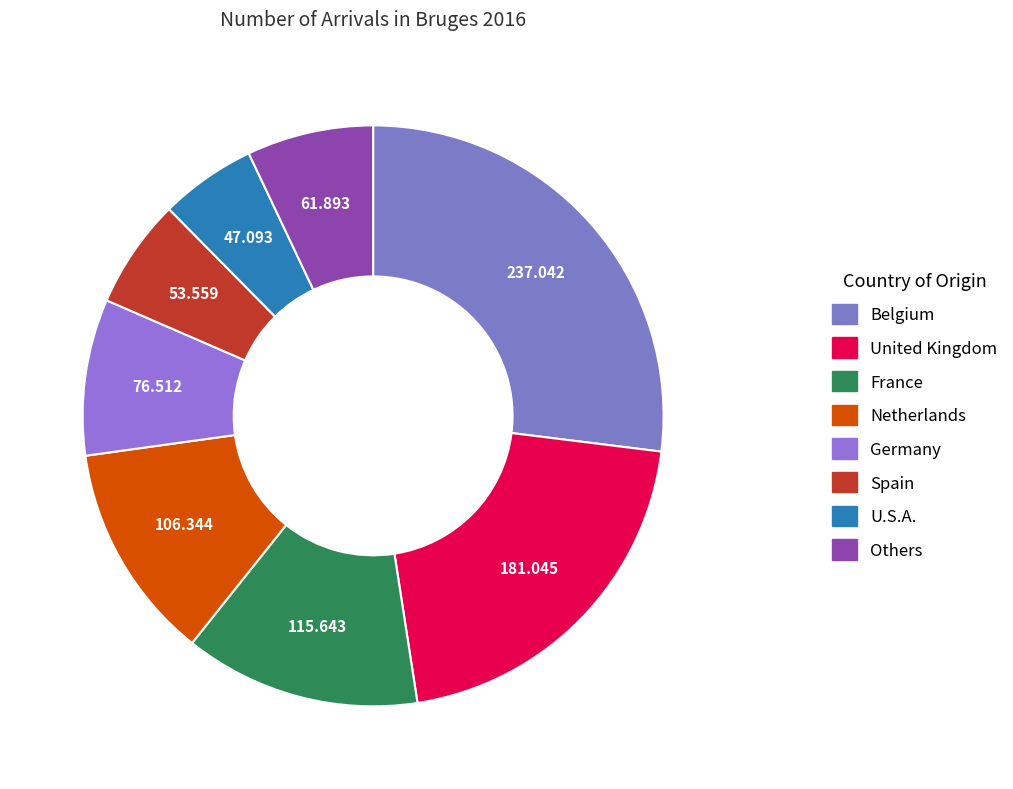

What percentage is the Netherlands slice, to the nearest percent?

12%